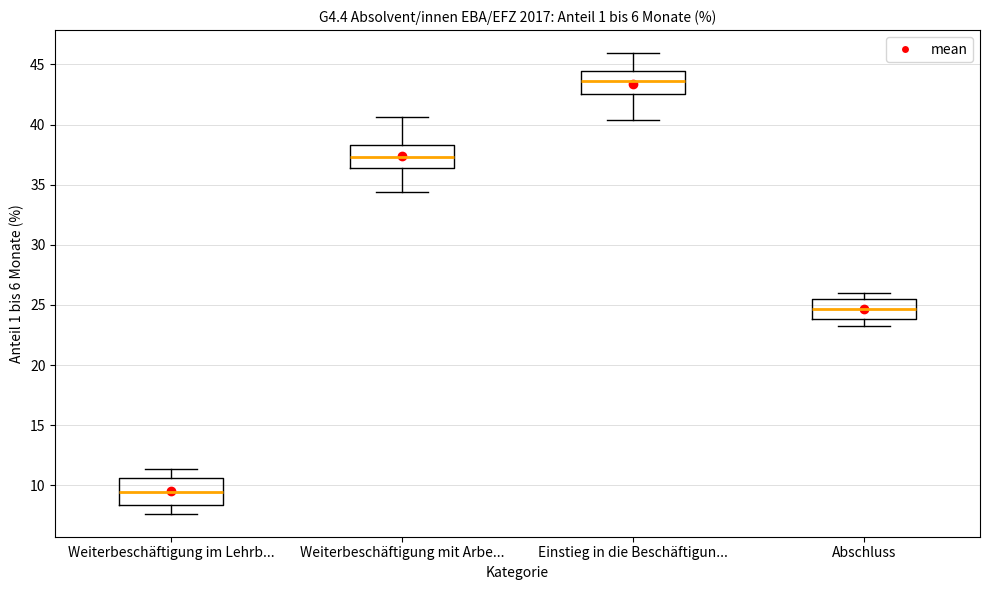

Which box has the highest median line?

Einstieg in die Beschäftigun...